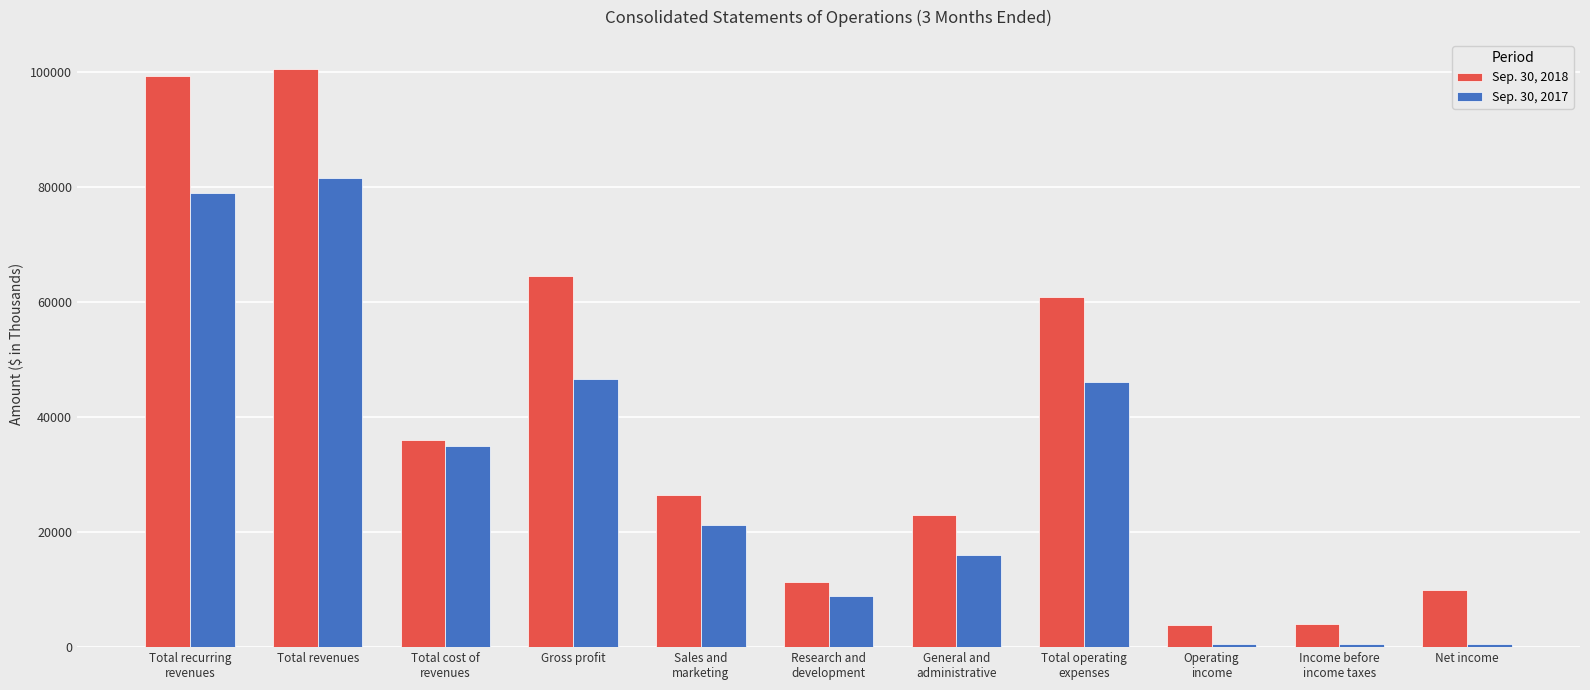

The value of Sep. 30, 2017 at Research and
development is 4559. True or false?

False